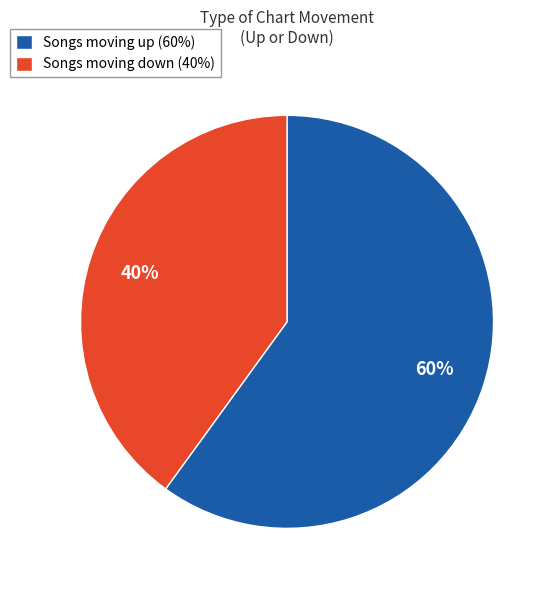

To the nearest percent, what percentage of the pie is Songs moving up (60%)?

60%